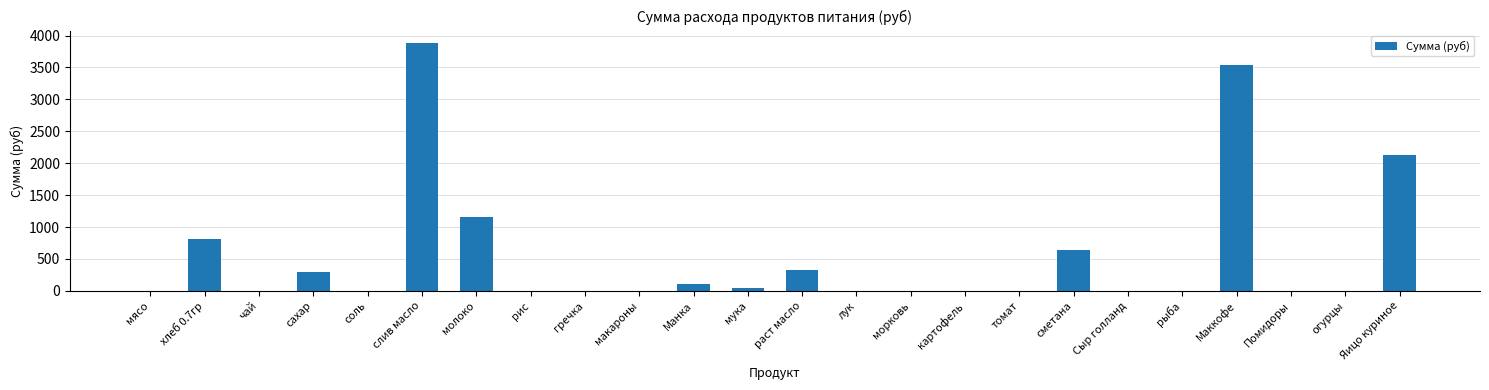

What value does the data have at мука?

42.5